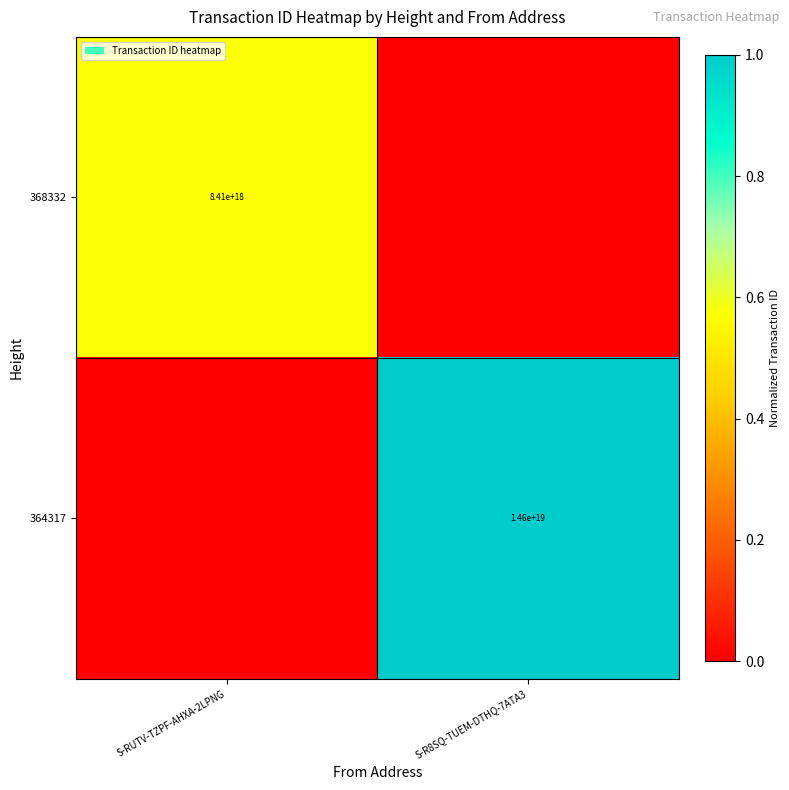

True or false: 368332 has a value of 8410000000000000000 at S-RUTV-TZPF-AHXA-2LPNG.

True